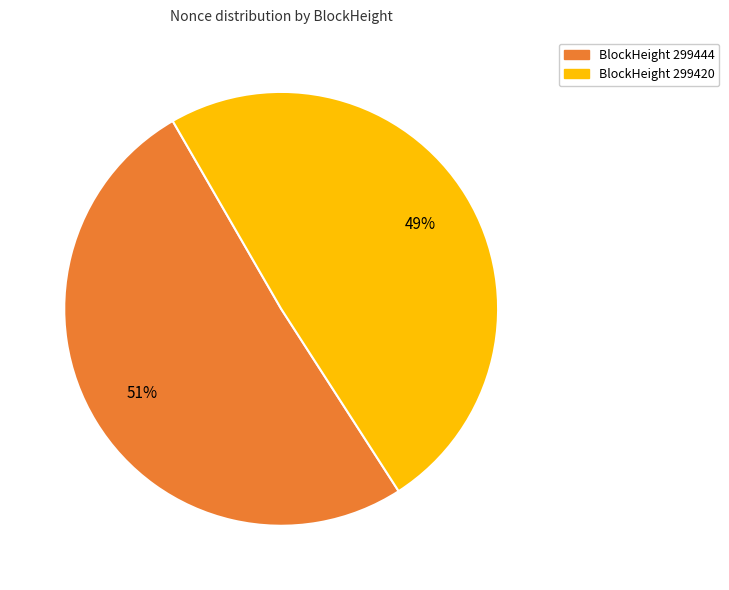

To the nearest percent, what is the difference between the largest and smallest slice percentages?

2%